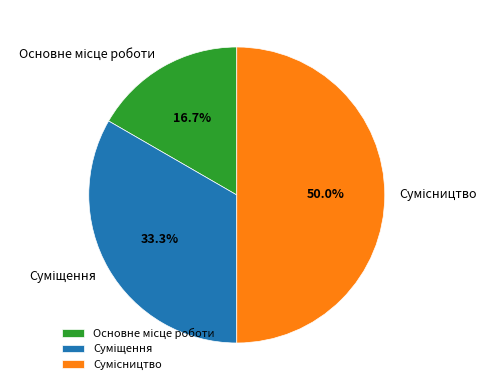

Count the number of slices in the pie.

3